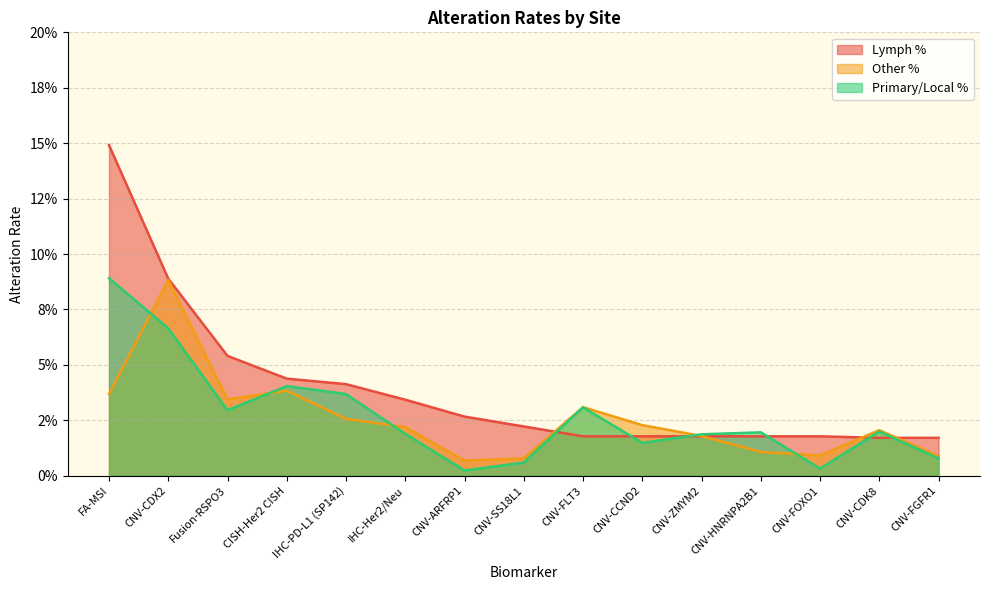

What is the sum of the Lymph % values at CNV-ARFRP1 and IHC-Her2/Neu?

0.1